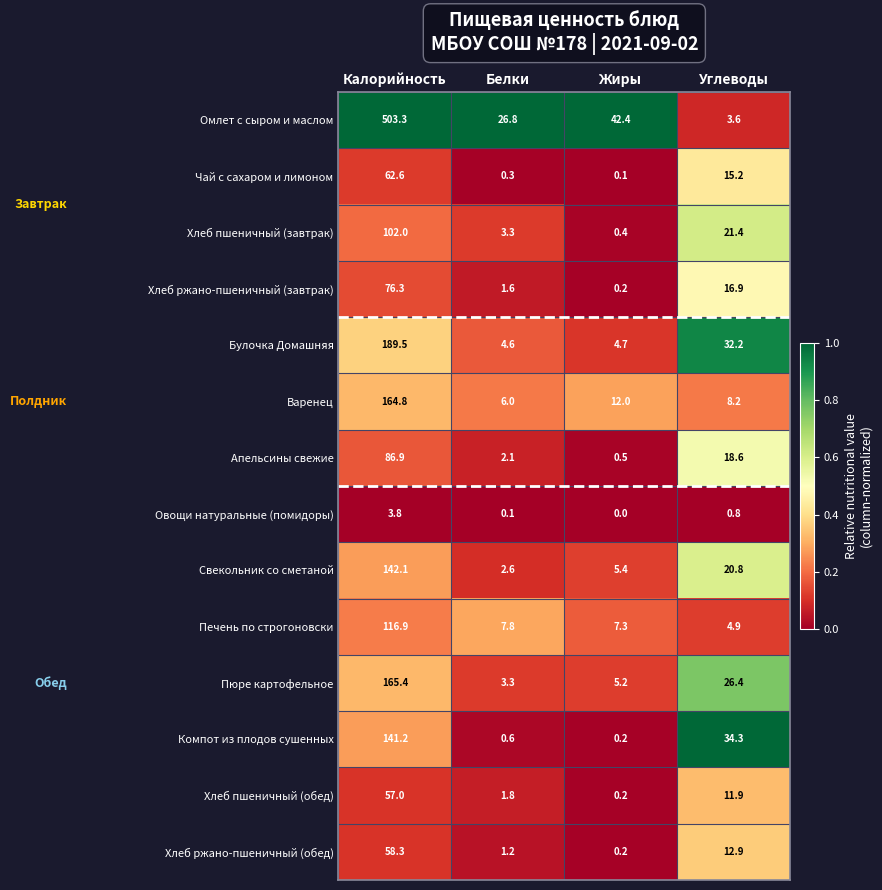

At which category is the sum across all series the highest?

Калорийность